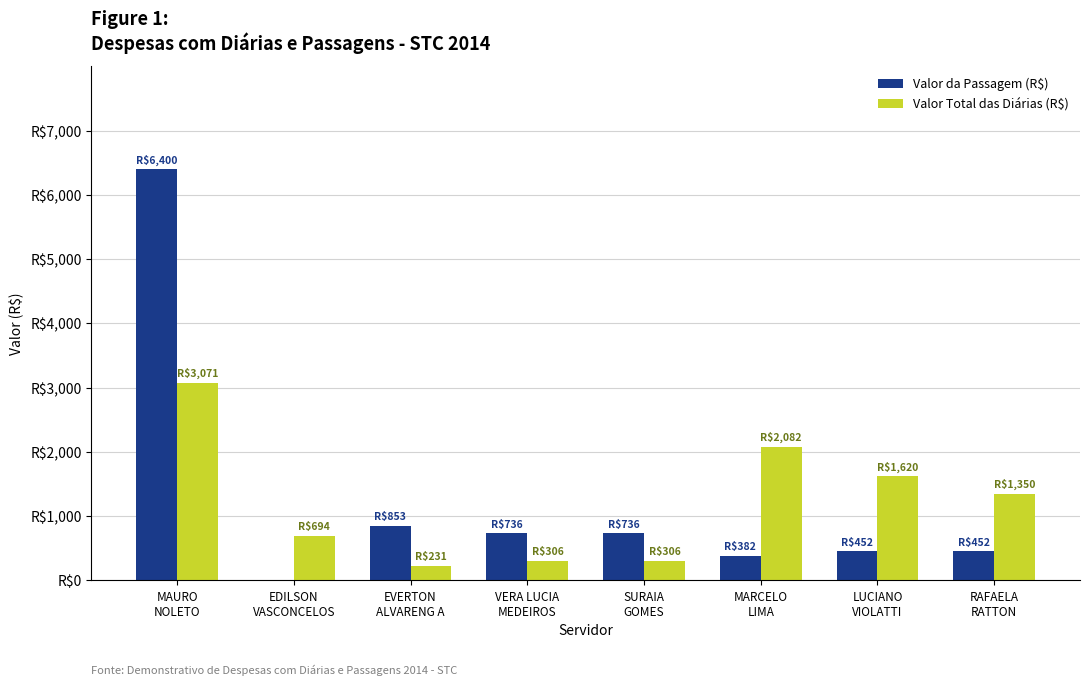

Rank the series by their average value, from highest to lowest.

Valor da Passagem (R$), Valor Total das Diárias (R$)